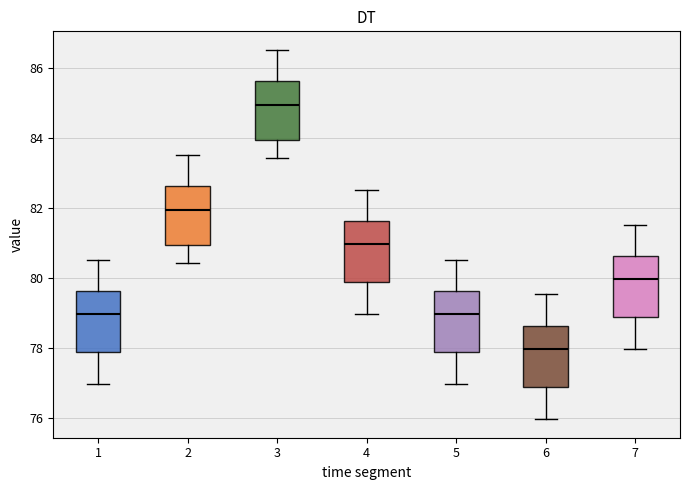

Which box has the highest median line?

3